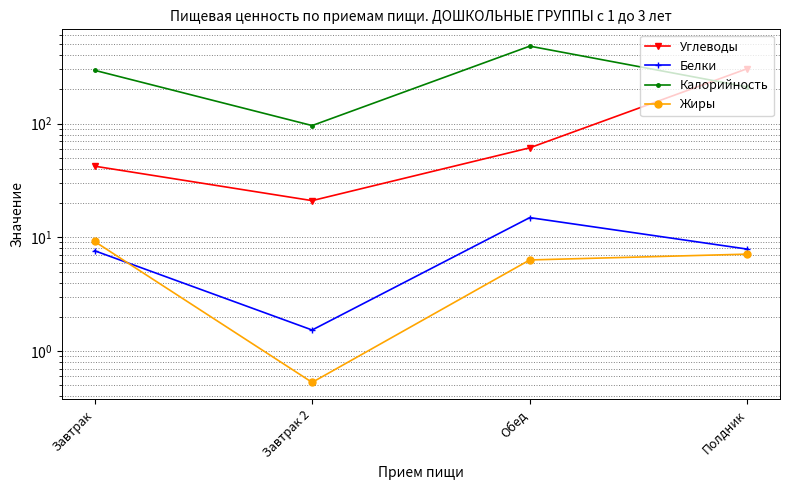

What is the maximum value shown in the chart?

479.2